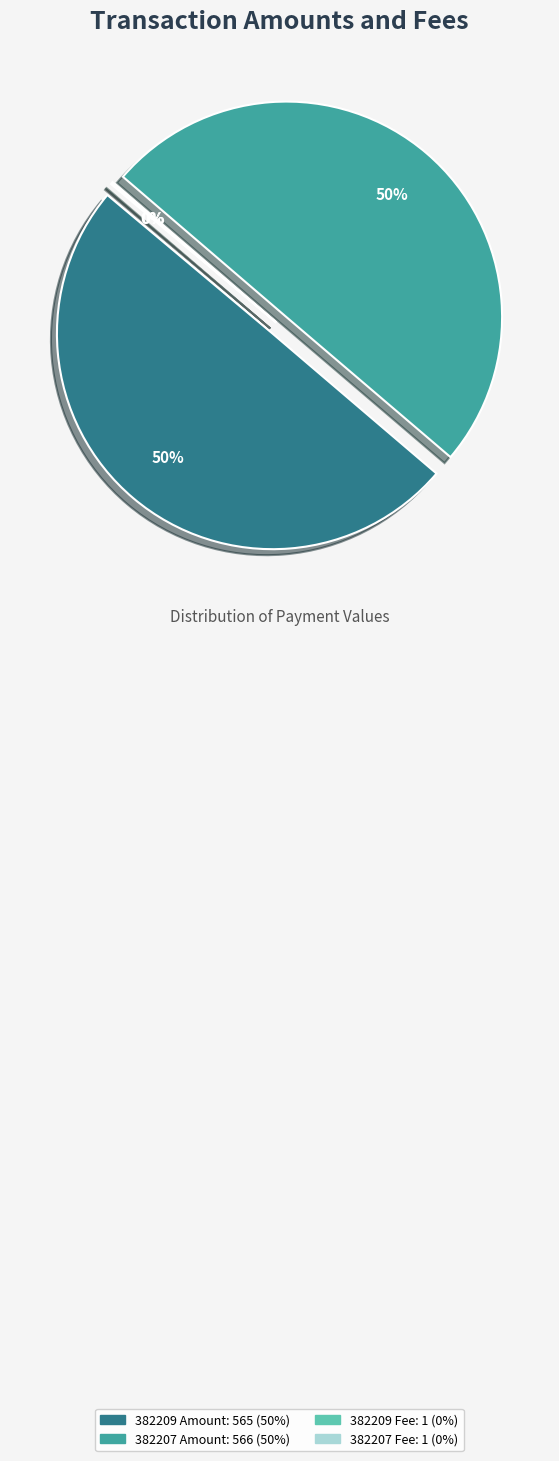

To the nearest percent, what is the combined percentage of 382209 Amount and 382207 Amount?

100%